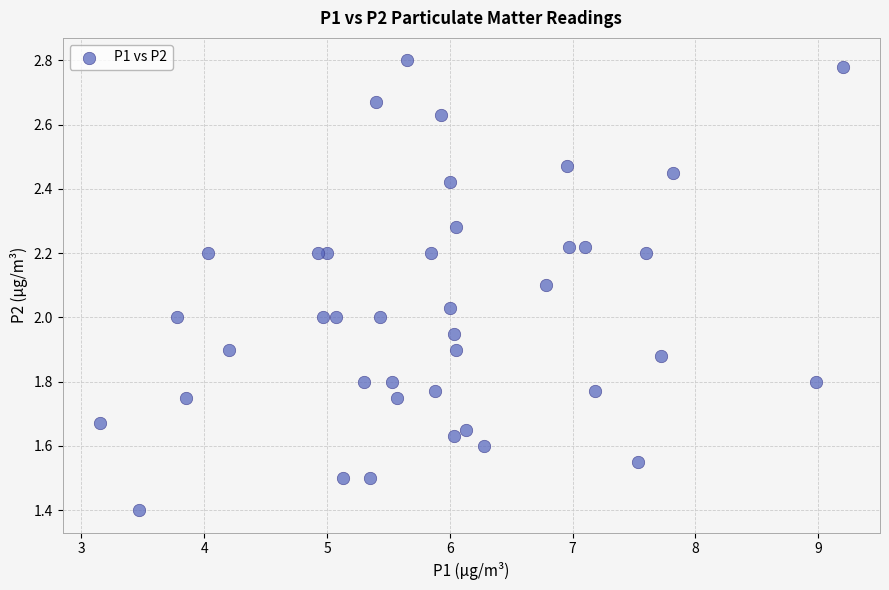

What is the range of Y values (max minus min)?

1.4